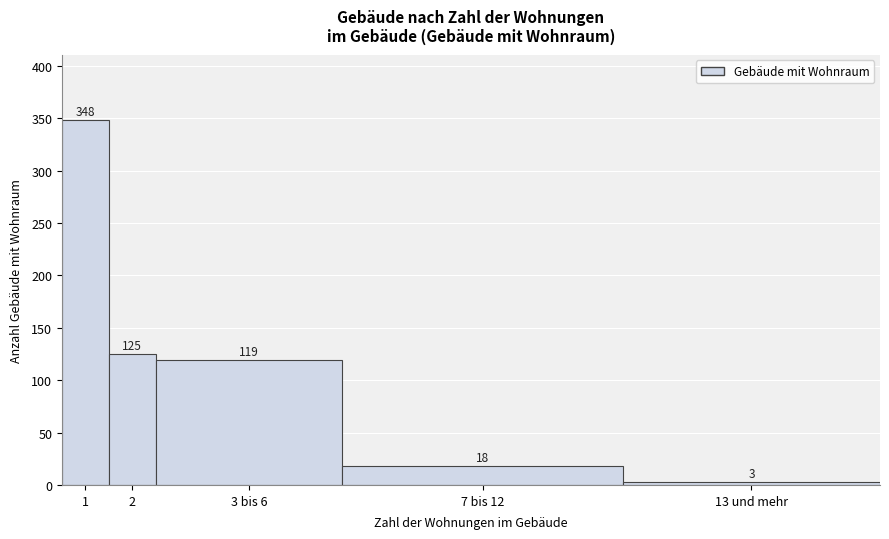

Reading left to right, transcribe all the data shown in this chart.

1=348	2=125	3 bis 6=119	7 bis 12=18	13 und mehr=3